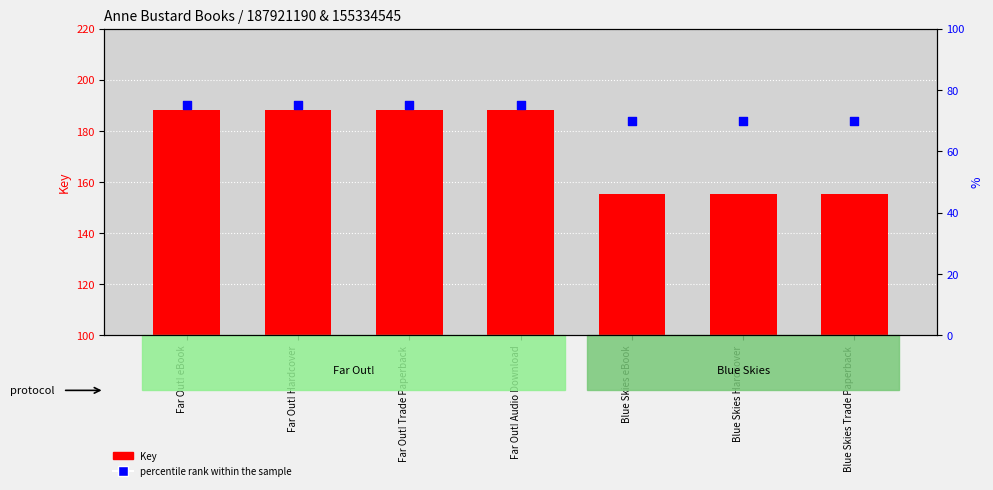

What are all the series names shown in the legend?

Key, percentile rank within the sample